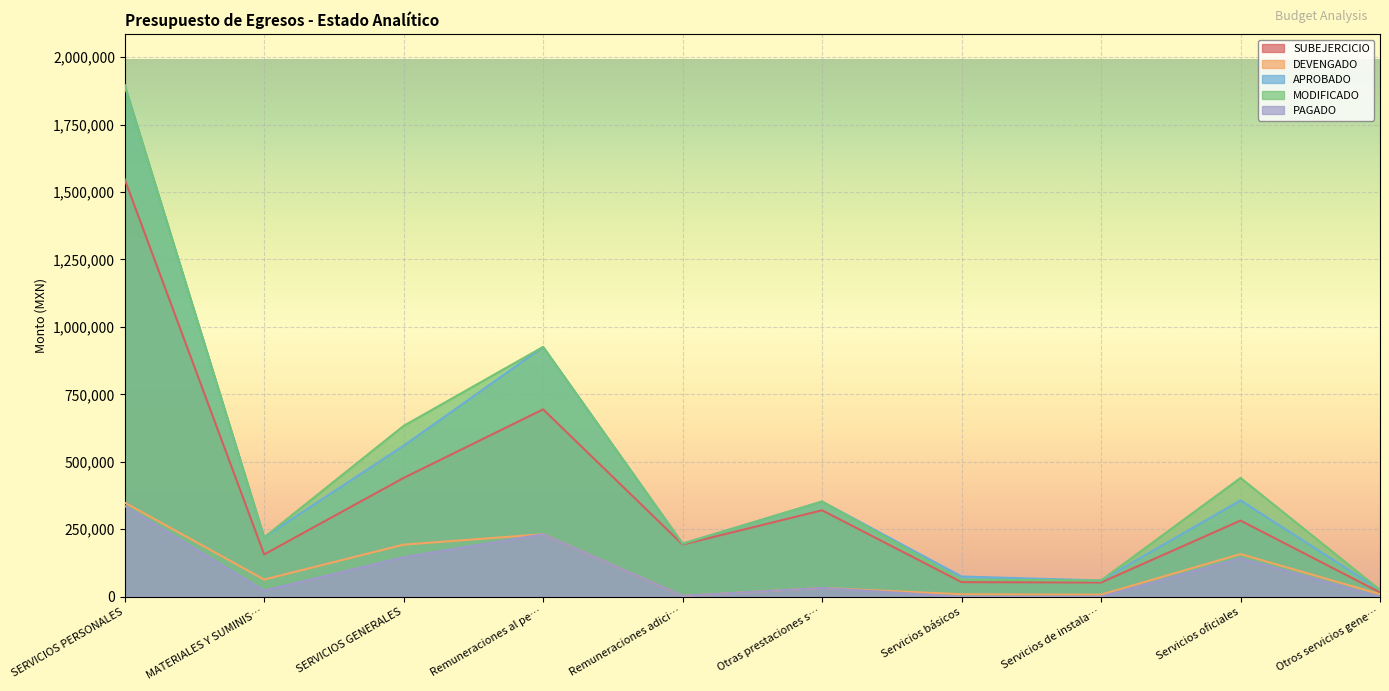

In SUBEJERCICIO, how many points are higher than both neighbors (excluding endpoints)?

3